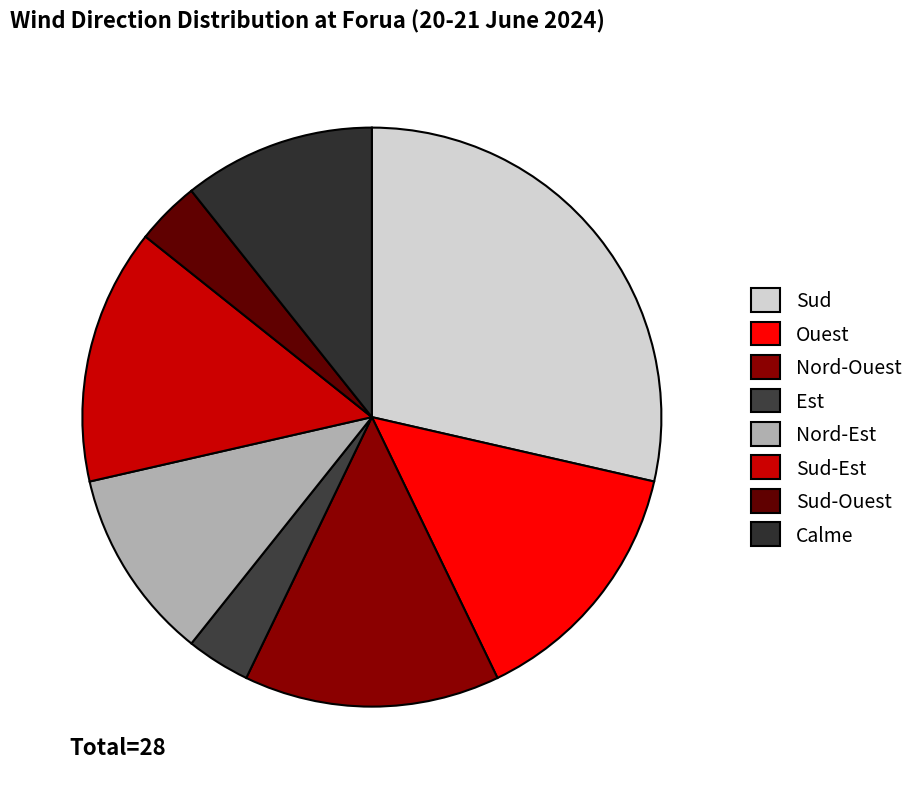

What percentage is the Est slice, to the nearest percent?

4%